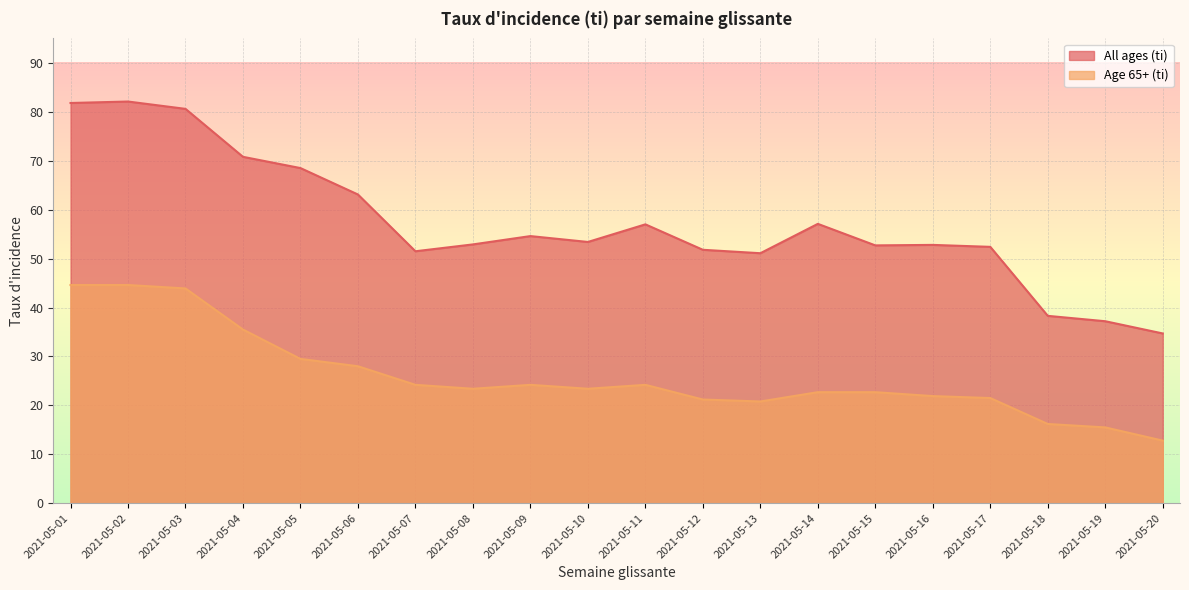

Reading left to right, transcribe all the data shown in this chart.

All ages (ti): 81.8	82.1	80.6	70.8	68.5	63.1	51.5	52.9	54.6	53.4	57.0	51.8	51.1	57.1	52.7	52.8	52.4	38.3	37.2	34.7
Age 65+ (ti): 44.6	44.6	43.9	35.5	29.5	28.0	24.2	23.4	24.2	23.4	24.2	21.2	20.8	22.7	22.7	21.9	21.5	16.2	15.5	12.8